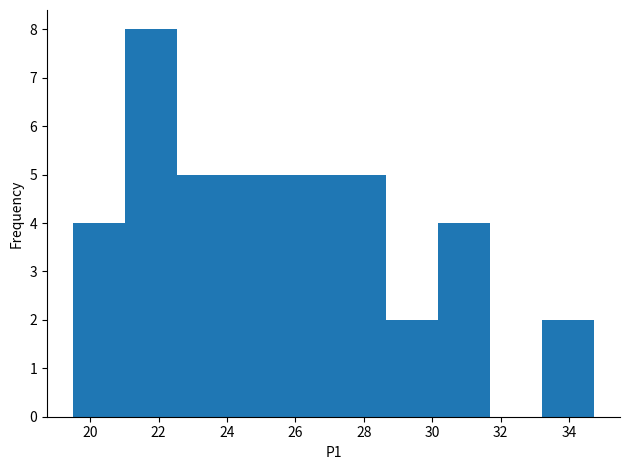

Reading left to right, transcribe this chart: for each bar, give the range it covers on the x-axis and its height. Neither the bar edges nor the heights are printed on the chart, so give them approximately, as read against the axes.

19.6 to 21.0: 4
21.0 to 22.6: 8
22.6 to 24.0: 5
24.0 to 25.6: 5
25.6 to 27.2: 5
27.2 to 28.6: 5
28.6 to 30.2: 2
30.2 to 31.6: 4
31.6 to 33.2: 0
33.2 to 34.8: 2